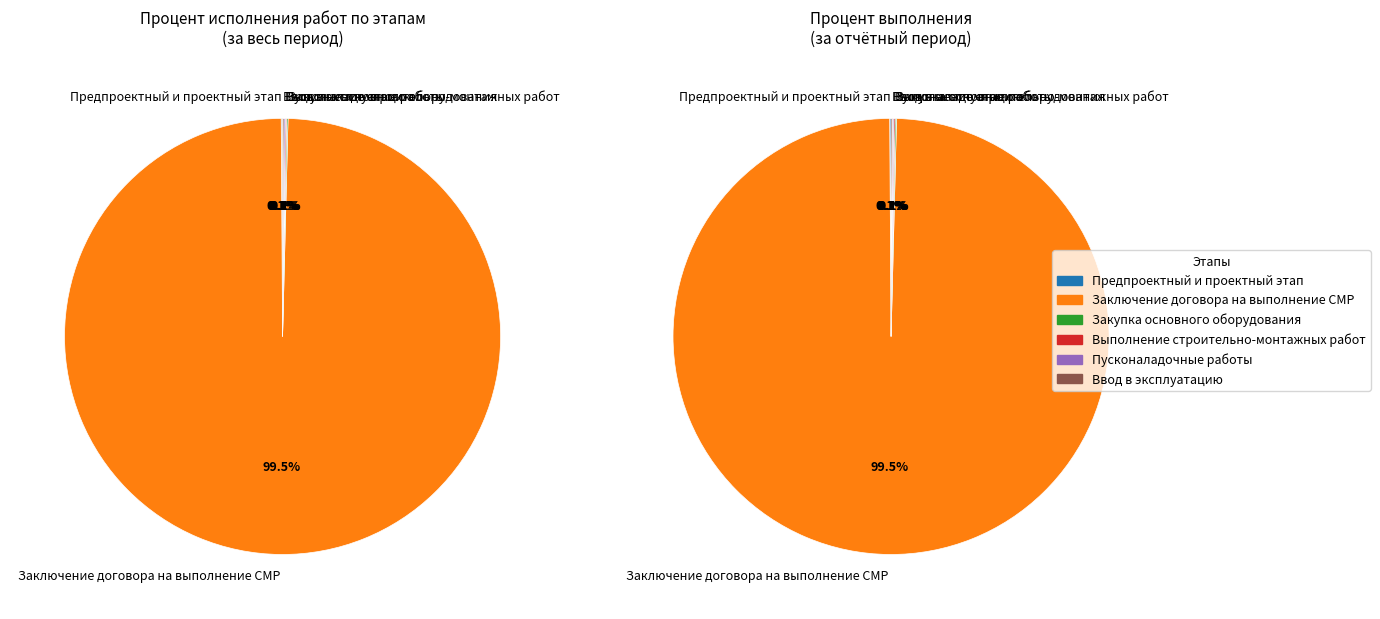

To the nearest percent, what is the average slice percentage?

17%